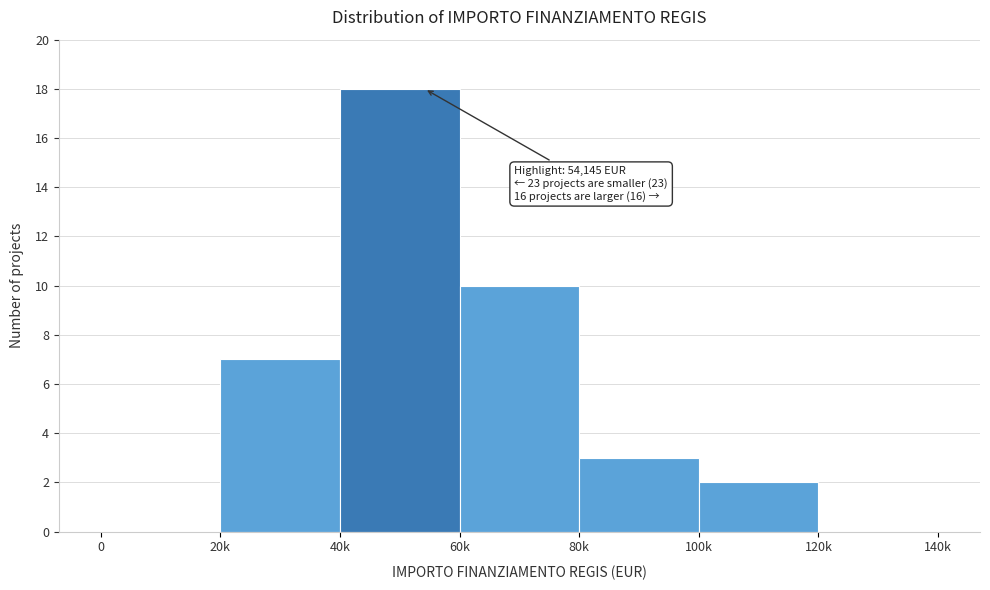

Reading left to right, list all the values displayed in this chart.

0=0	20k=7	40k=18	60k=10	80k=3	100k=2	120k=0